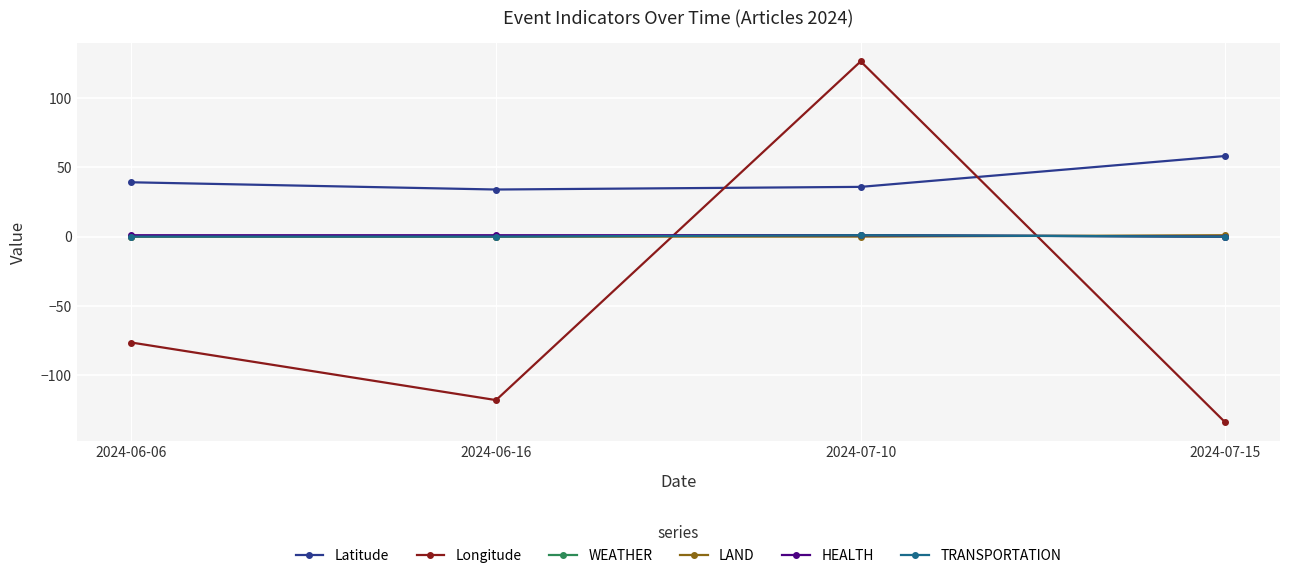

True or false: Latitude and LAND cross at least once.

False